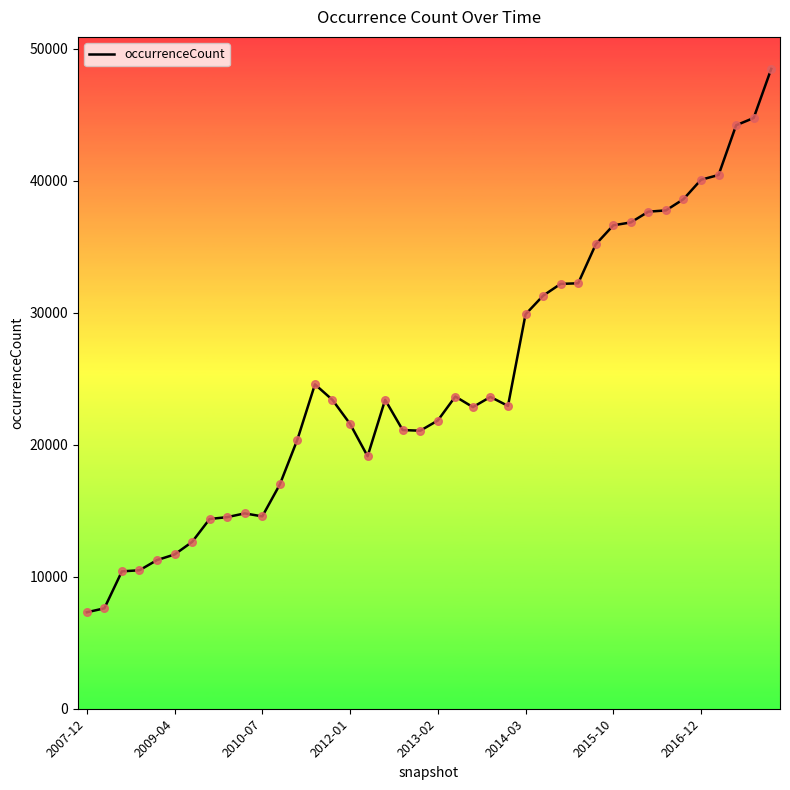

What is the minimum value shown in the chart?

7305